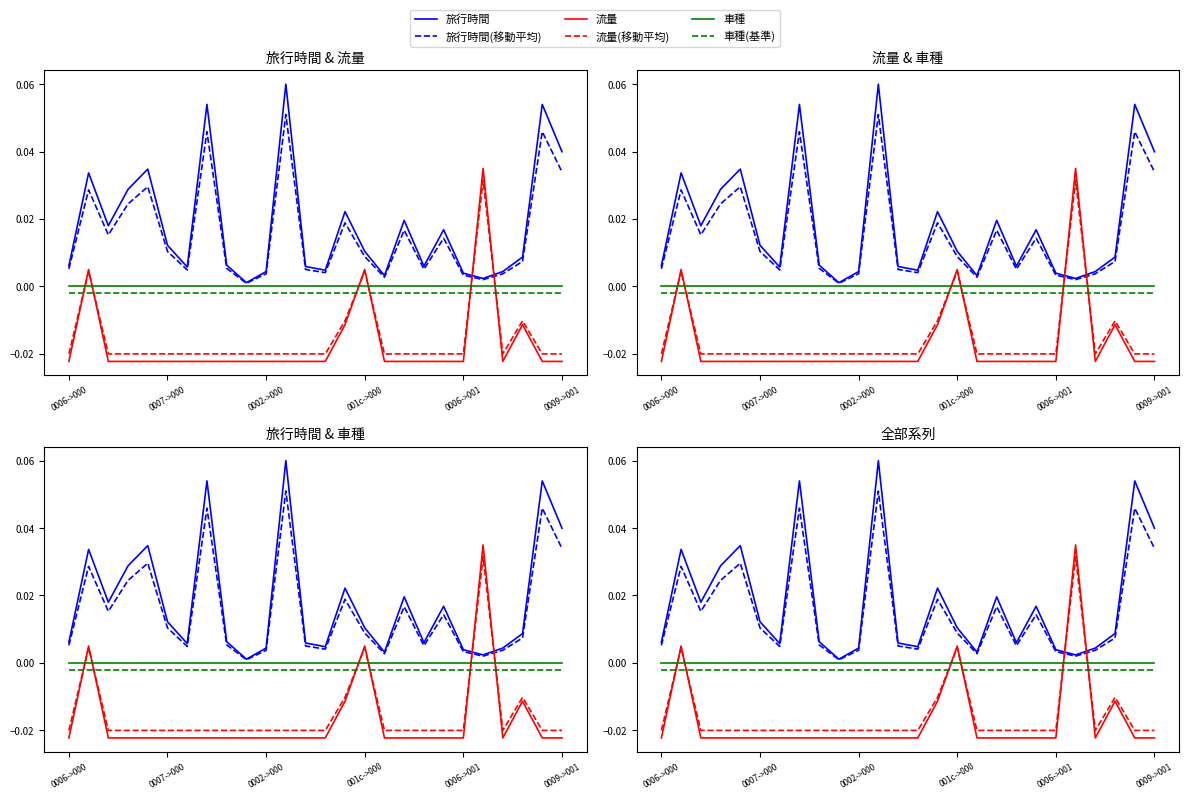

Reading left to right, list all the values displayed in this chart.

旅行時間: 0.0	0.0	0.0	0.0	0.0	0.0	0.0	0.1	0.0	0.0	0.0	0.1	0.0	0.0	0.0	0.0	0.0	0.0	0.0	0.0	0.0	0.0	0.0	0.0	0.1	0.0
旅行時間(移動平均): 0.0	0.0	0.0	0.0	0.0	0.0	0.0	0.0	0.0	0.0	0.0	0.1	0.0	0.0	0.0	0.0	0.0	0.0	0.0	0.0	0.0	0.0	0.0	0.0	0.0	0.0
流量: -0.0	0.0	-0.0	-0.0	-0.0	-0.0	-0.0	-0.0	-0.0	-0.0	-0.0	-0.0	-0.0	-0.0	-0.0	0.0	-0.0	-0.0	-0.0	-0.0	-0.0	0.0	-0.0	-0.0	-0.0	-0.0
流量(移動平均): -0.0	0.0	-0.0	-0.0	-0.0	-0.0	-0.0	-0.0	-0.0	-0.0	-0.0	-0.0	-0.0	-0.0	-0.0	0.0	-0.0	-0.0	-0.0	-0.0	-0.0	0.0	-0.0	-0.0	-0.0	-0.0
車種: 0.0	0.0	0.0	0.0	0.0	0.0	0.0	0.0	0.0	0.0	0.0	0.0	0.0	0.0	0.0	0.0	0.0	0.0	0.0	0.0	0.0	0.0	0.0	0.0	0.0	0.0
車種(基準): -0.0	-0.0	-0.0	-0.0	-0.0	-0.0	-0.0	-0.0	-0.0	-0.0	-0.0	-0.0	-0.0	-0.0	-0.0	-0.0	-0.0	-0.0	-0.0	-0.0	-0.0	-0.0	-0.0	-0.0	-0.0	-0.0